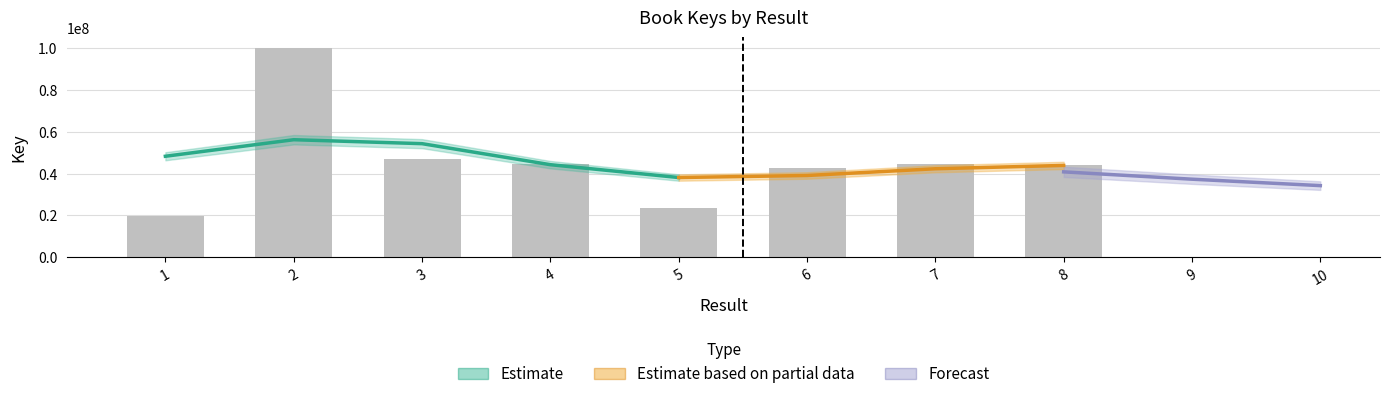

What is the change in value from 6 to 7?

+2242704